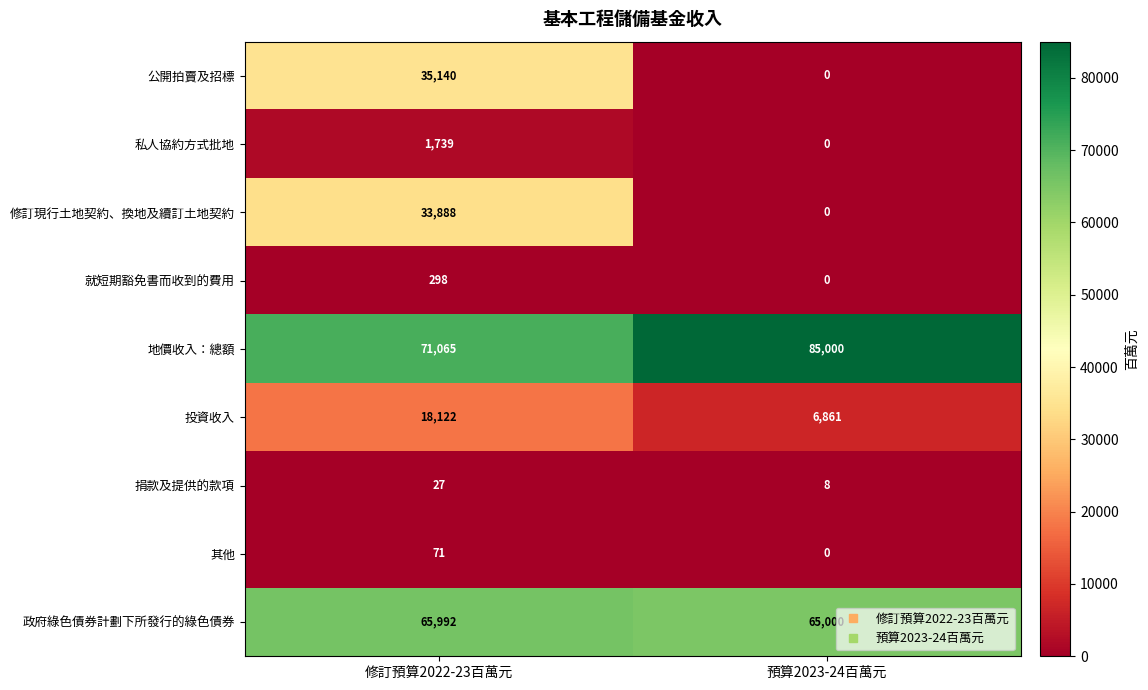

Which series changed the most between 修訂預算2022-23百萬元 and 預算2023-24百萬元?

公開拍賣及招標